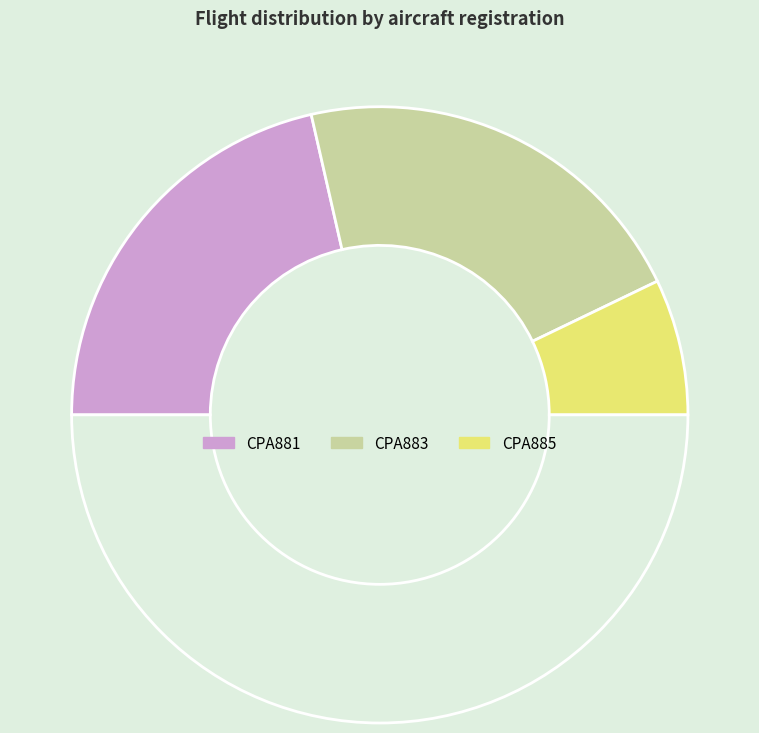

Is there a majority slice in this chart?

No